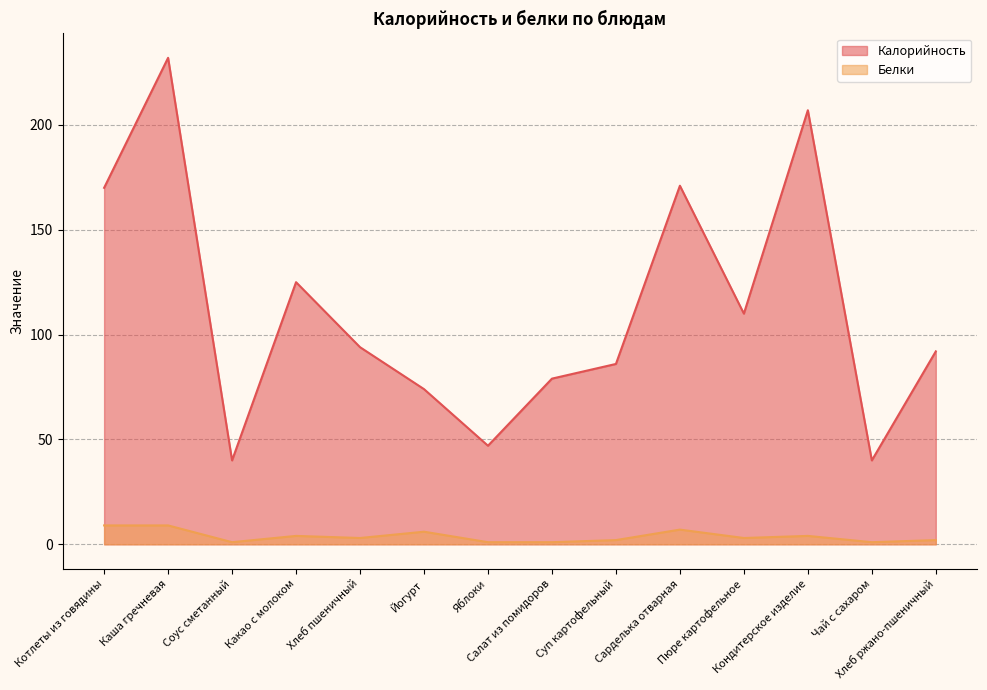

Reading left to right, what are all the values shown in this chart?

Калорийность: Котлеты из говядины=170	Каша гречневая=232	Соус сметанный=40	Какао с молоком=125	Хлеб пшеничный=94	Йогурт=74	Яблоки=47	Салат из помидоров=79	Суп картофельный=86	Сарделька отварная=171	Пюре картофельное=110	Кондитерское изделие=207	Чай с сахаром=40	Хлеб ржано-пшеничный=92
Белки: Котлеты из говядины=9	Каша гречневая=9	Соус сметанный=1	Какао с молоком=4	Хлеб пшеничный=3	Йогурт=6	Яблоки=1	Салат из помидоров=1	Суп картофельный=2	Сарделька отварная=7	Пюре картофельное=3	Кондитерское изделие=4	Чай с сахаром=1	Хлеб ржано-пшеничный=2